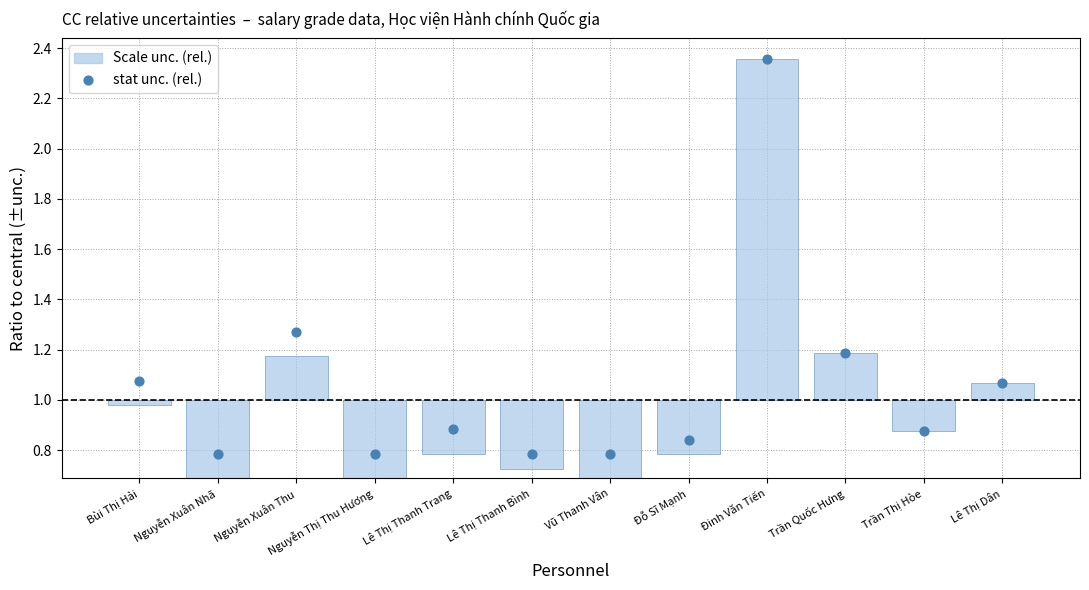

Between Lê Thị Dân and Đỗ Sĩ Mạnh, which is larger?

Lê Thị Dân